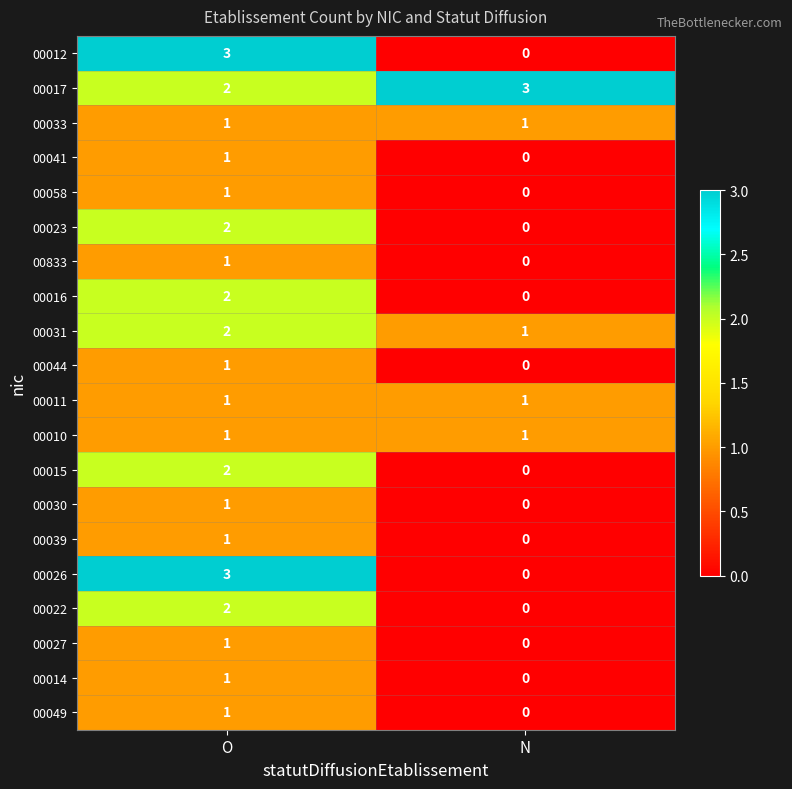

At which label is 00044 closest to 0?

N